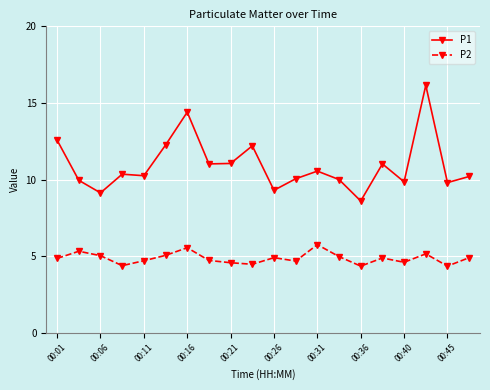

True or false: P2 has more than 1 points higher than both neighbors.

True